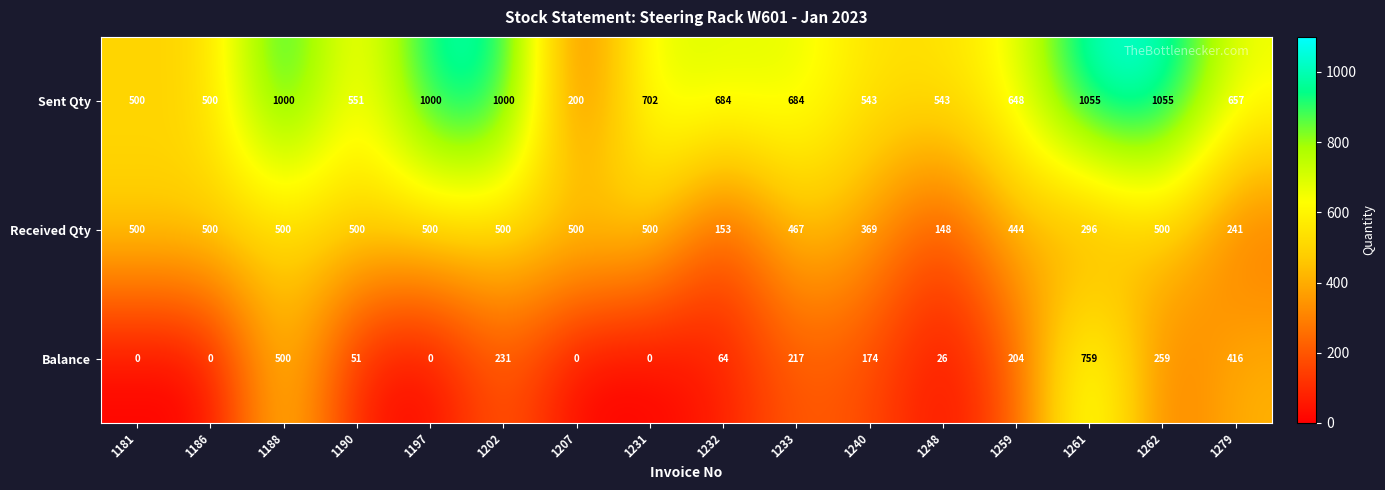

The Balance series shows 259 at 1262. True or false?

True